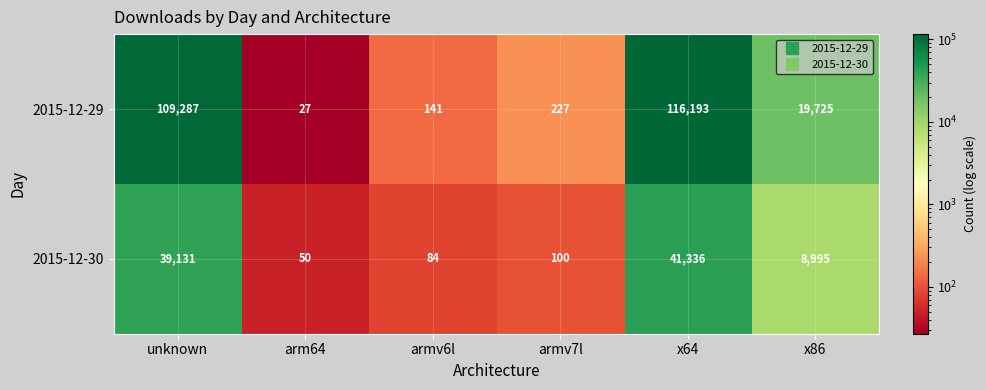

Which series has the largest range (max minus min)?

2015-12-29